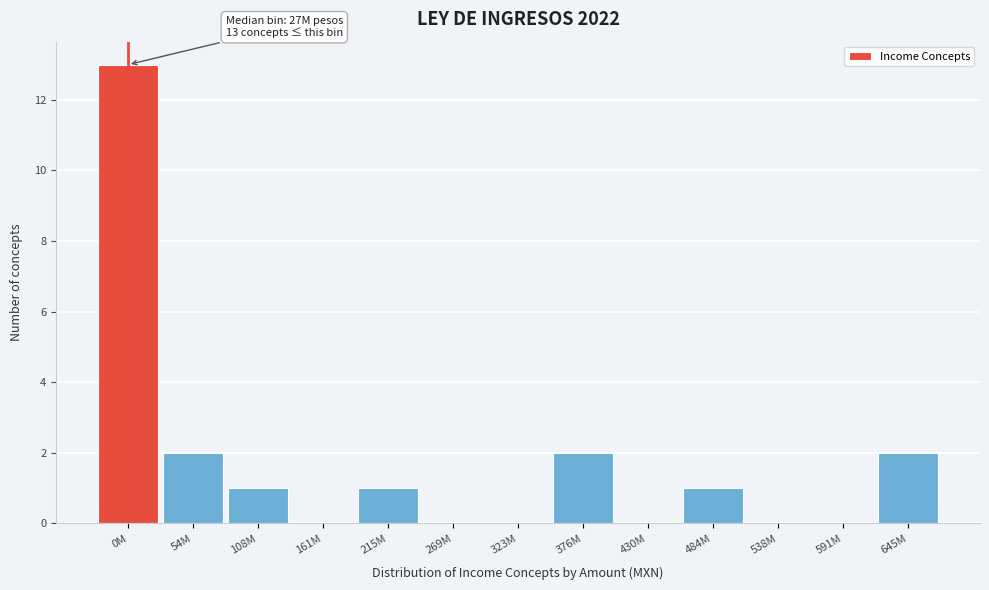

Reading right to left, extract all data points from this chart.

645M=2	591M=0	538M=0	484M=1	430M=0	376M=2	323M=0	269M=0	215M=1	161M=0	108M=1	54M=2	0M=13